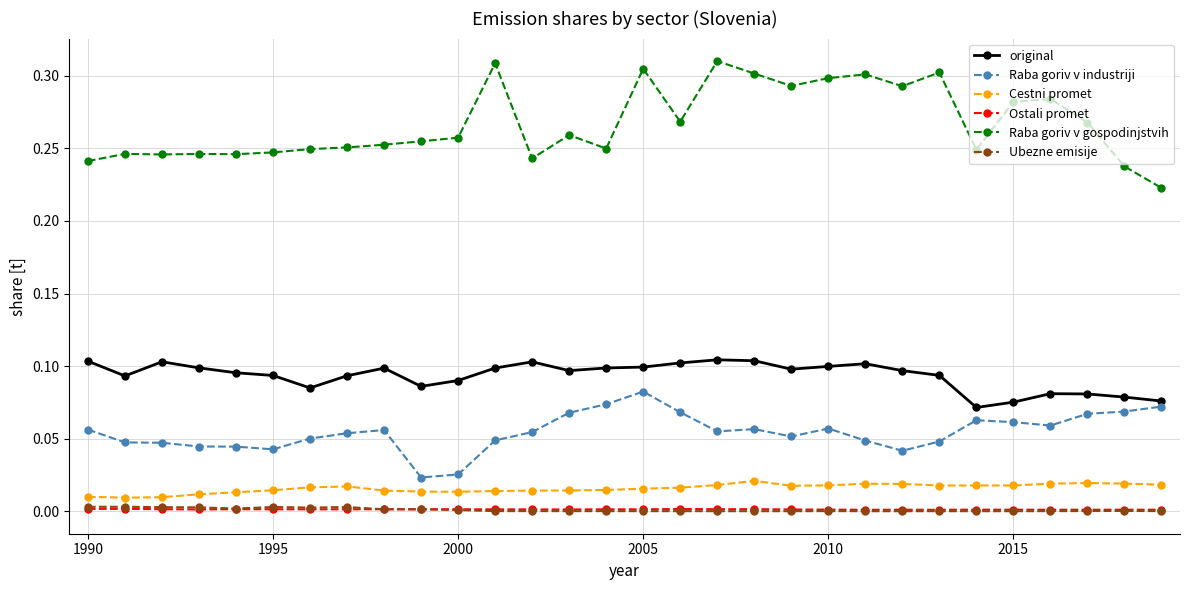

Does the chart display data point markers on the line(s)?

Yes